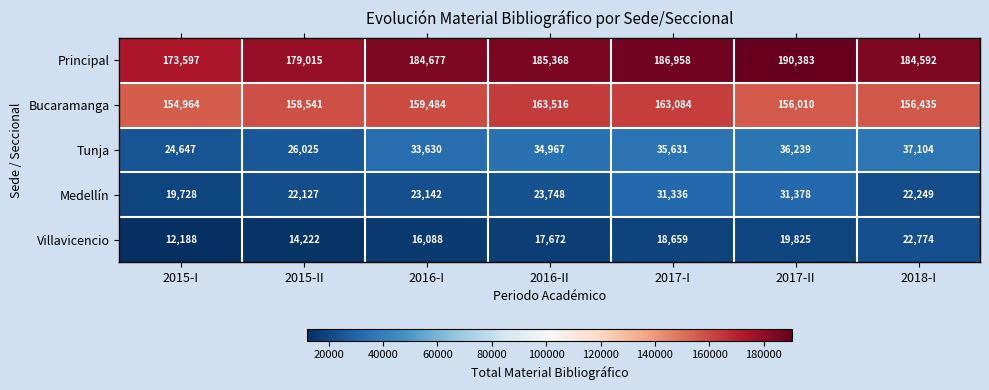

Read the Principal value at 2018-I.

184592